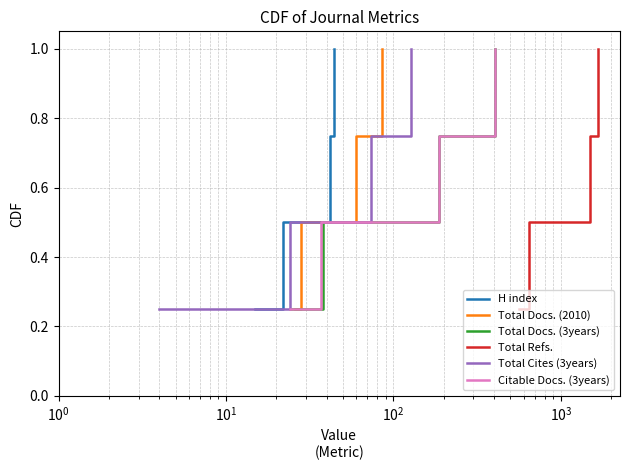

True or false: Total Docs. (3years) has more than 0 interior local peaks.

False